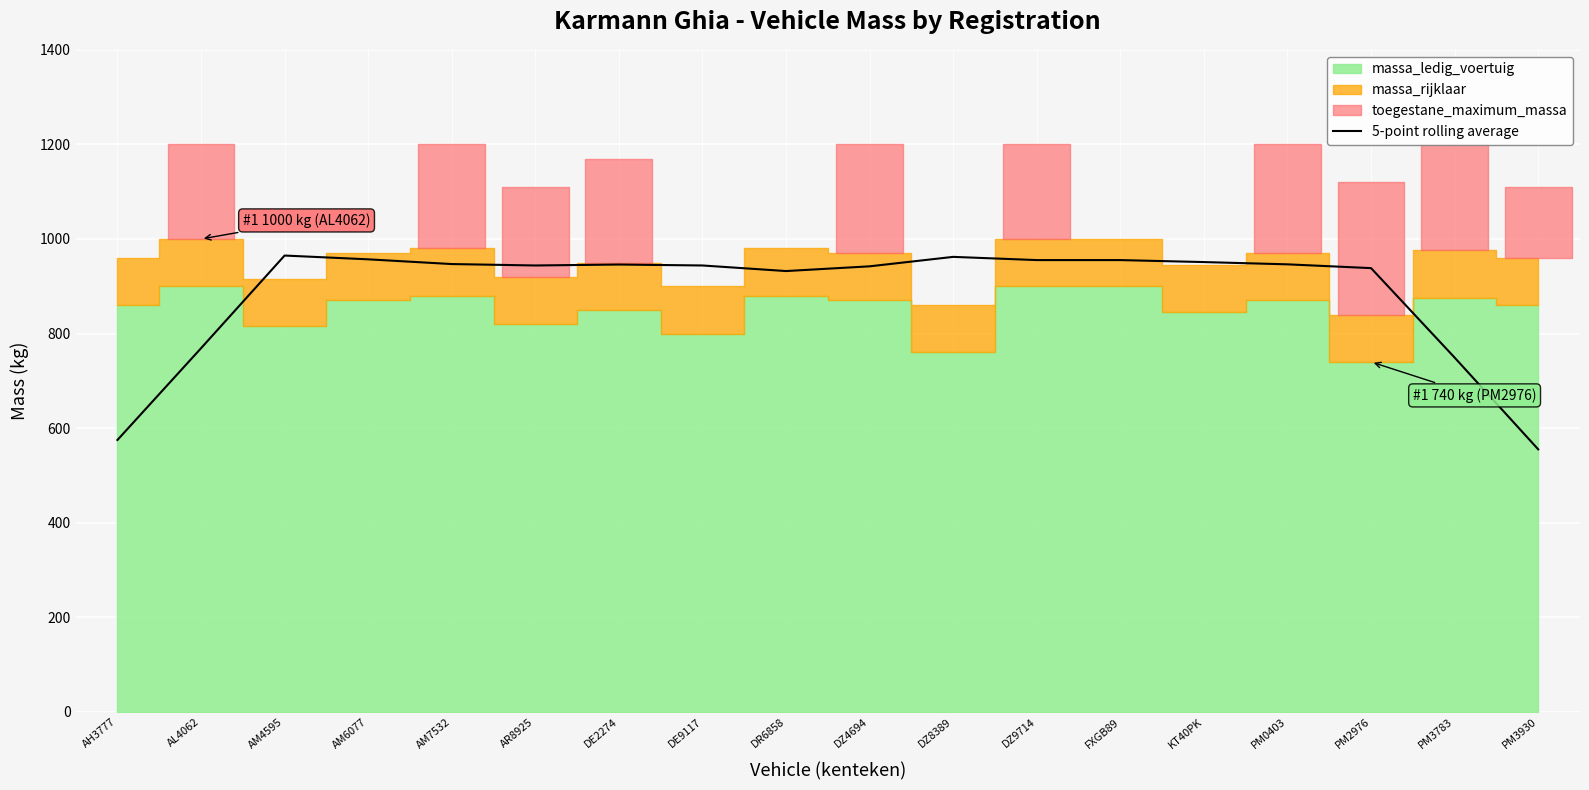

Which has a higher value, DZ9714 or PM3930?

DZ9714